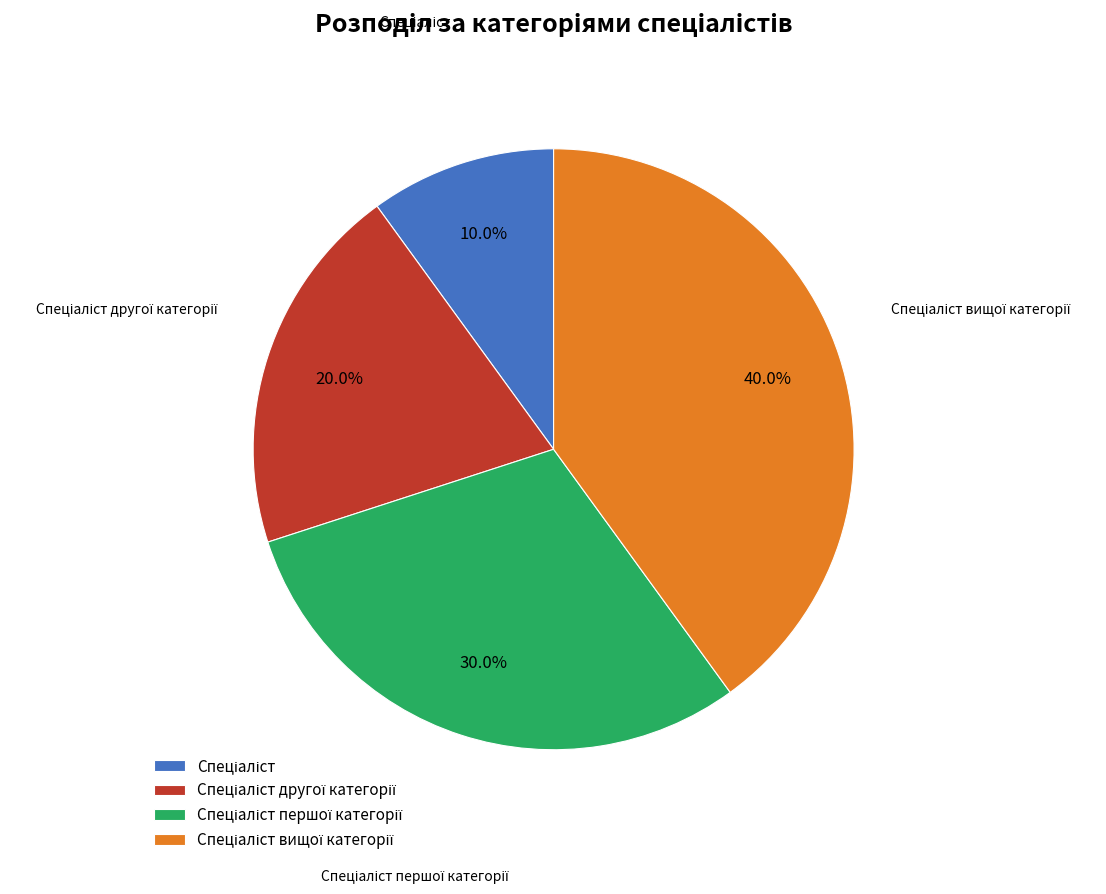

Is there a majority slice in this chart?

No